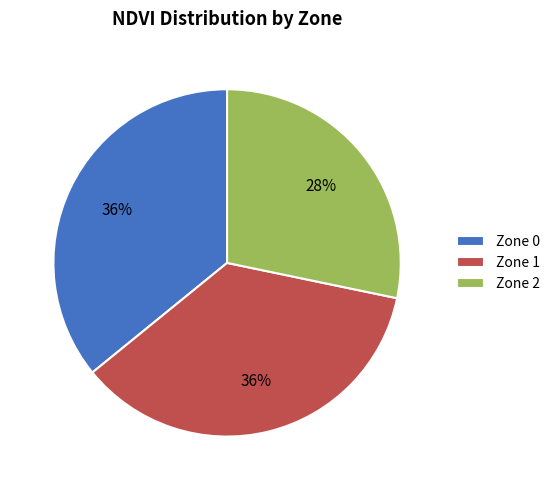

The Zone 1 slice represents 36% of the pie. True or false?

True